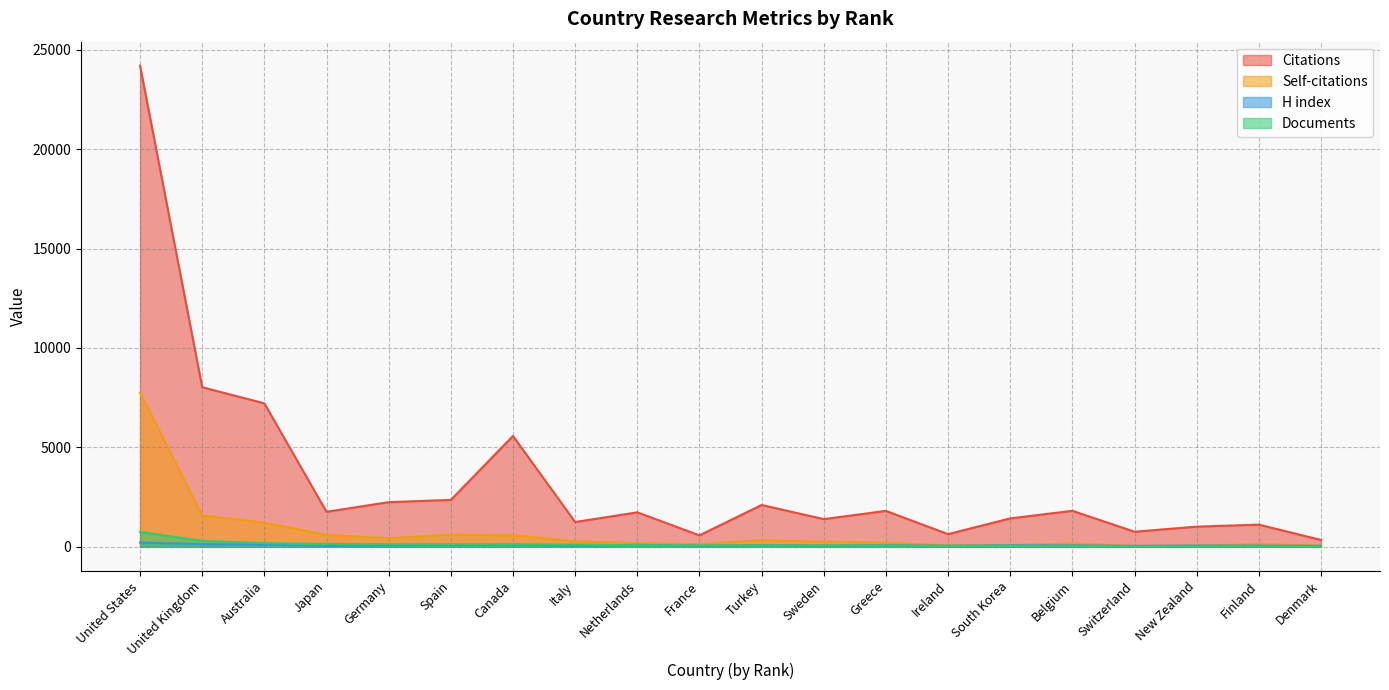

How many lines are shown in the chart?

4